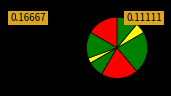

How many slices are in this pie chart?

8